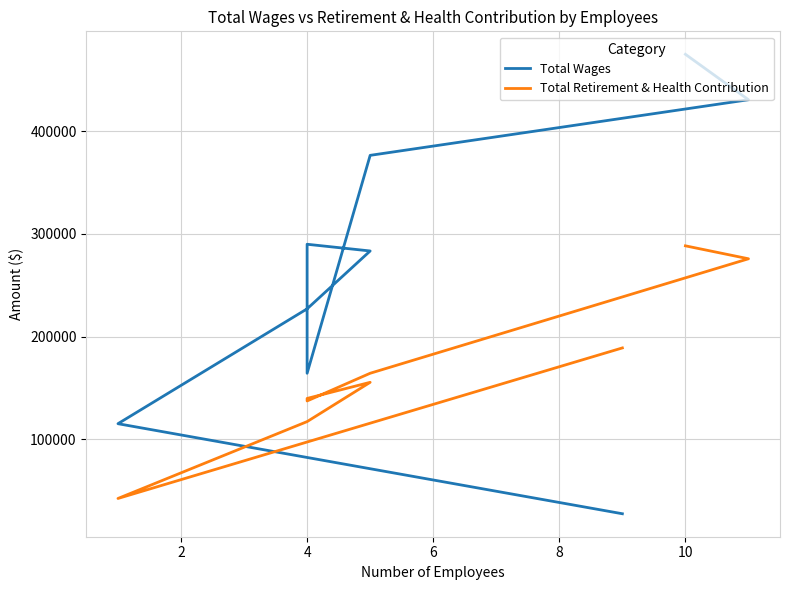

What is the greatest value displayed?

474853